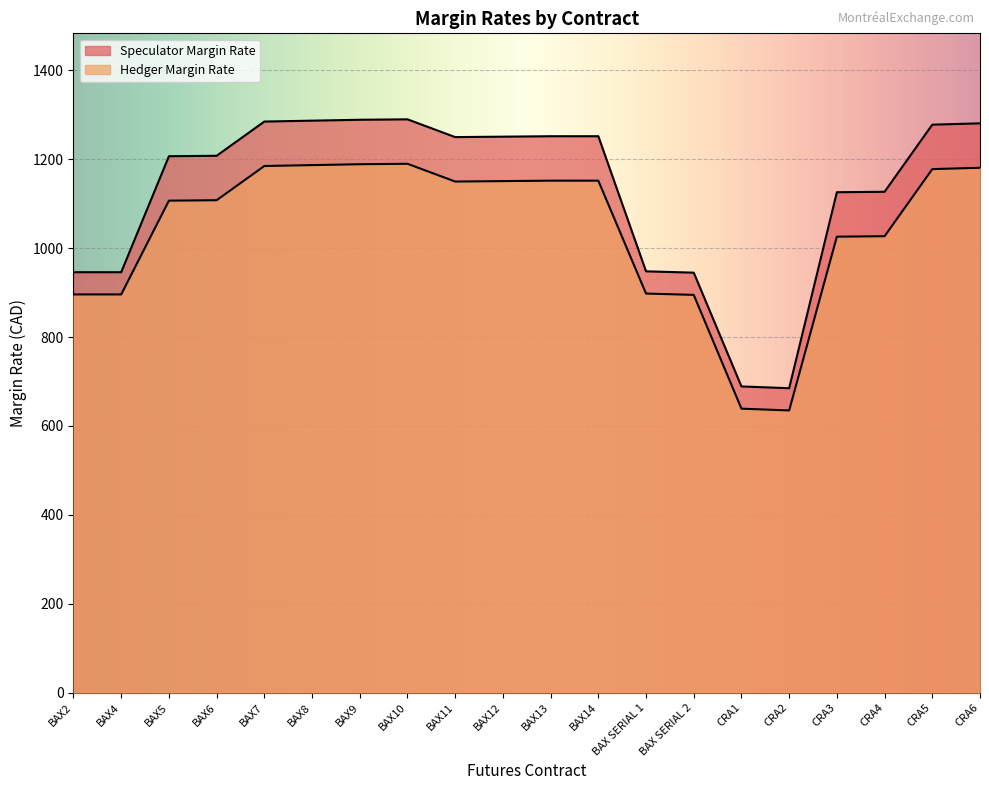

True or false: Speculator Margin Rate has more than 2 interior local peaks.

False